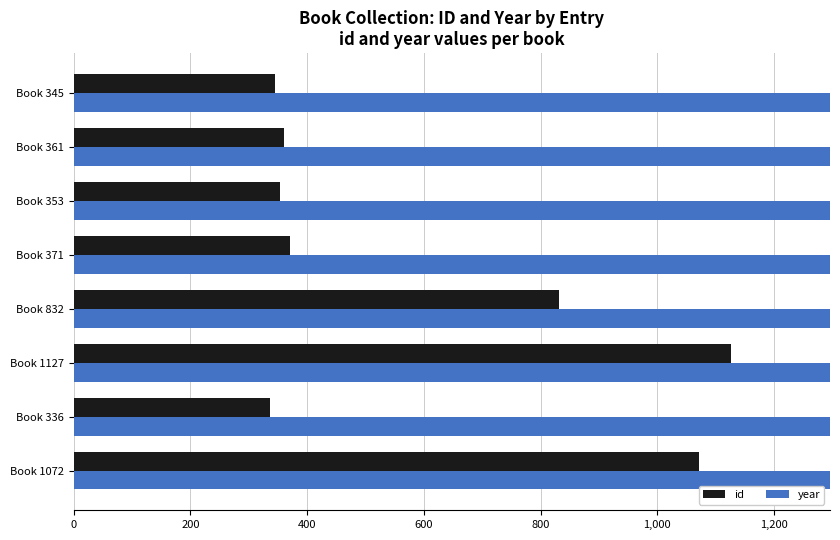

What is the sum of the year values at Book 1127 and Book 336?

4027